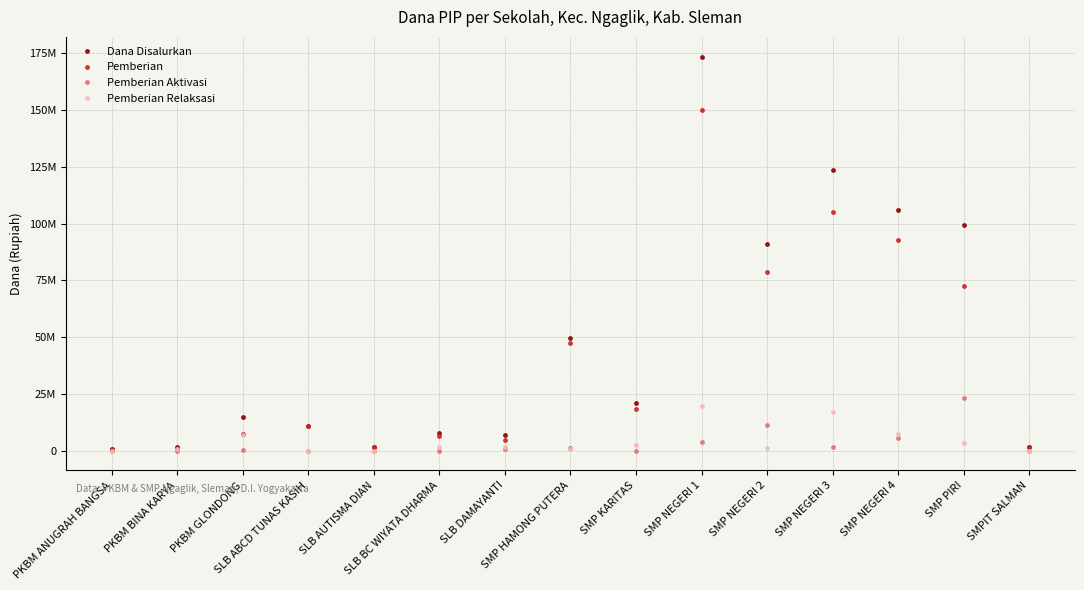

What is the value of the Pemberian Relaksasi point at the 13th from the left?

7500000